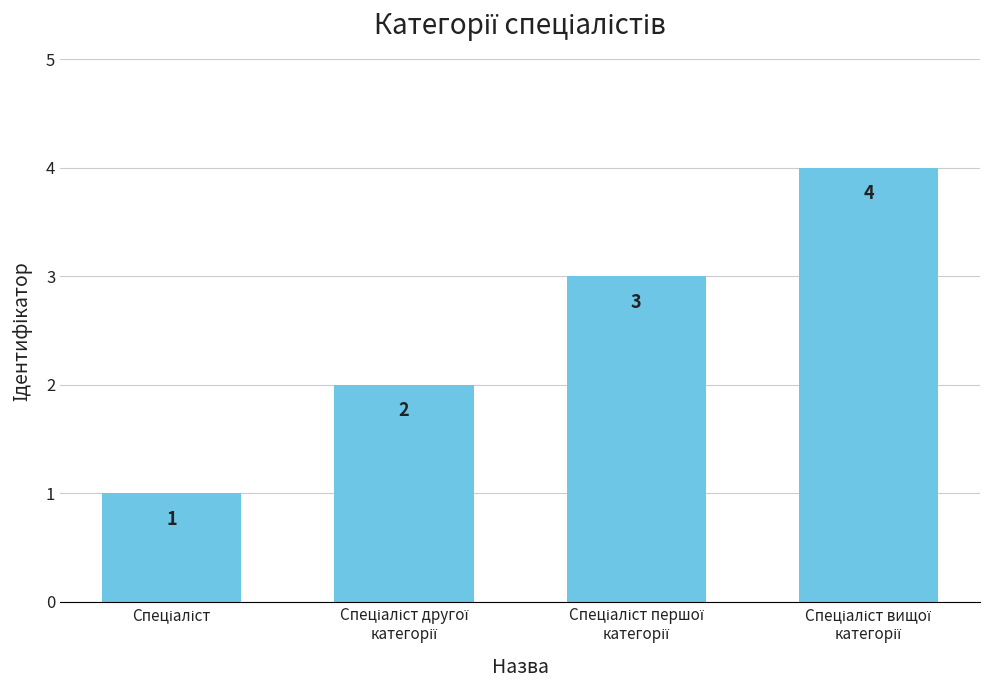

How many values are between 2 and 4?

3